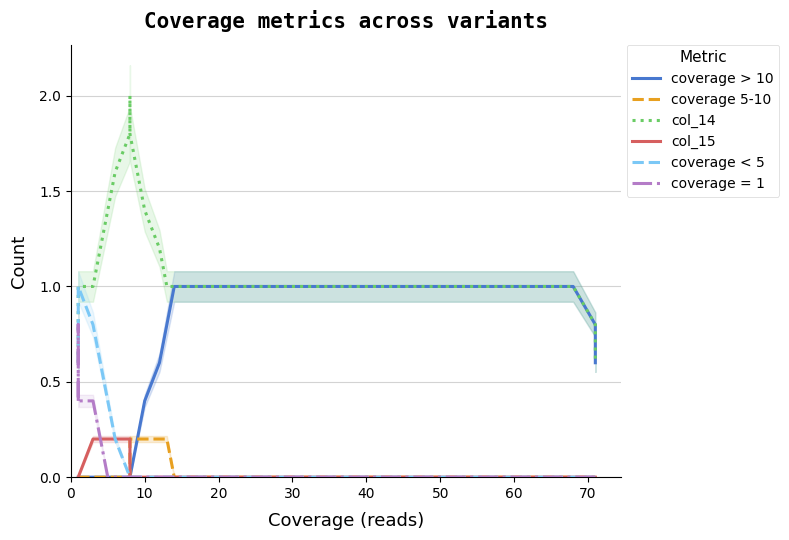

What is the value of the coverage > 10 point at the 17th from the left?

1.0